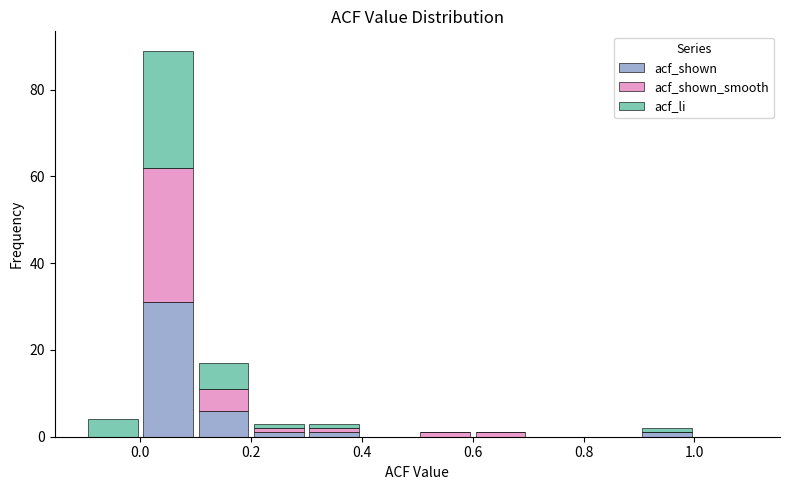

Reading left to right, list every stacked bar in this chart as the range it spans on the x-axis followed by its total height. The values are not printed on the chart, so give them approximately, as read against the axis.

-0.1 to 0.0: 4
0.0 to 0.1: 90
0.1 to 0.2: 18
0.2 to 0.3: 4
0.3 to 0.4: 4
0.4 to 0.5: 0
0.5 to 0.6: under 2
0.6 to 0.7: under 2
0.7 to 0.8: 0
0.8 to 0.9: 0
0.9 to 1.0: 2
1.0 to 1.1: 0